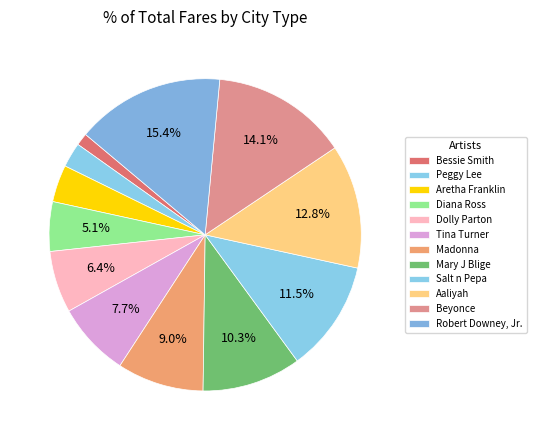

To the nearest percent, what percentage of the pie is Beyonce?

14%